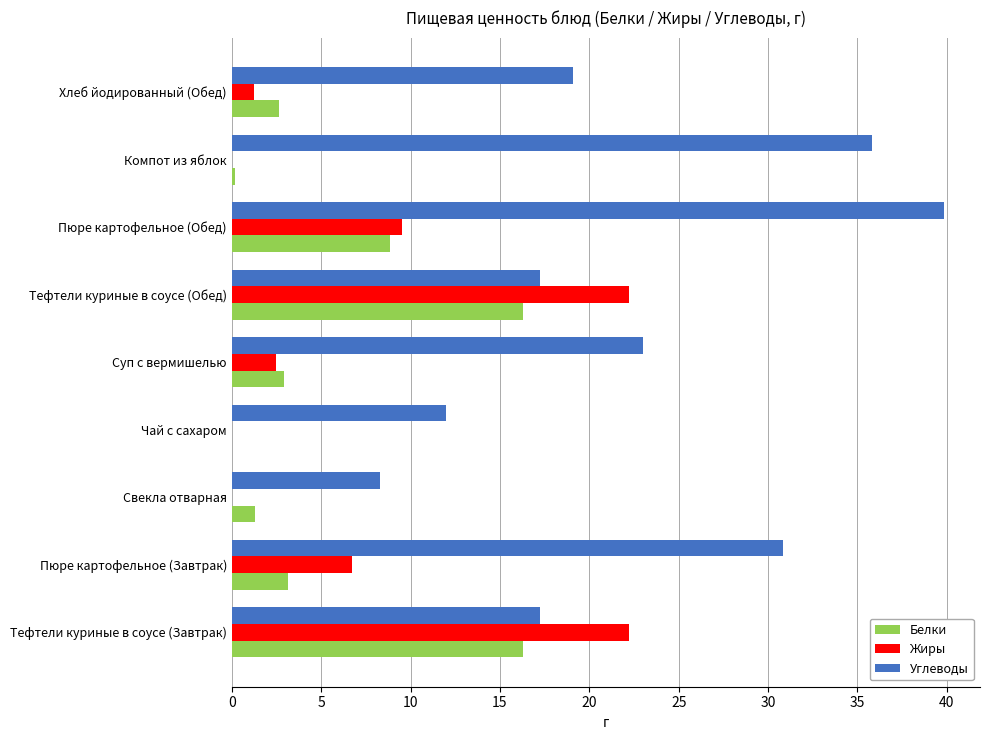

Which series changed the most between Компот из яблок and Хлеб йодированный (Обед)?

Углеводы